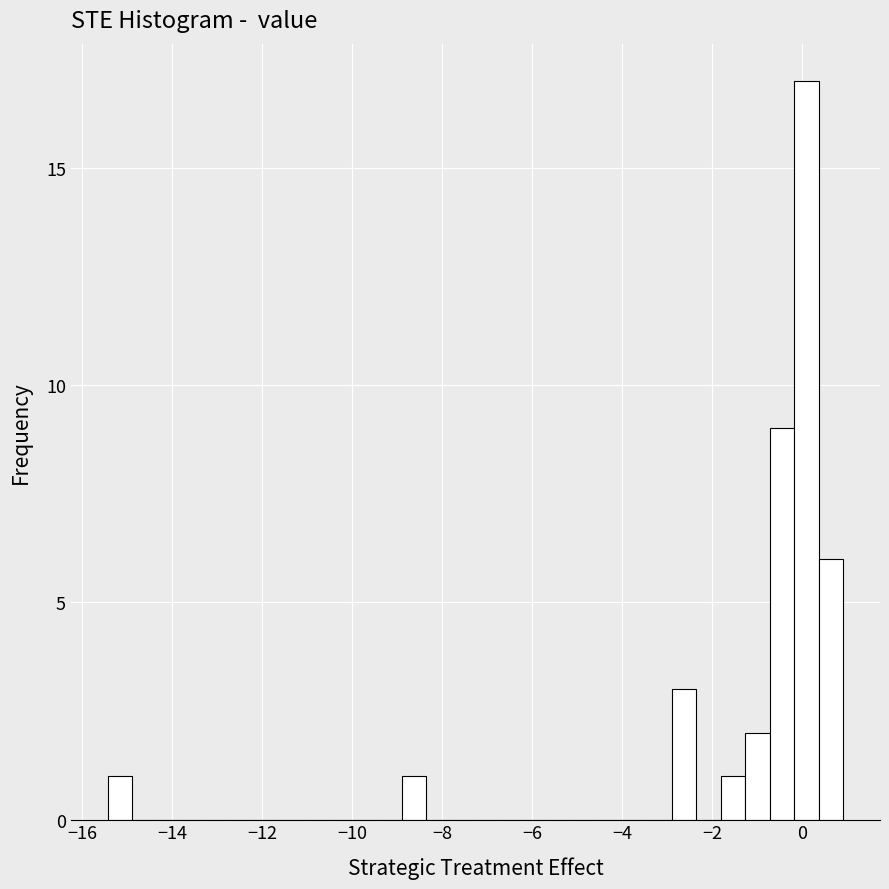

Read against the x-axis, roughly where is the centre of the tallest bar?

0.2